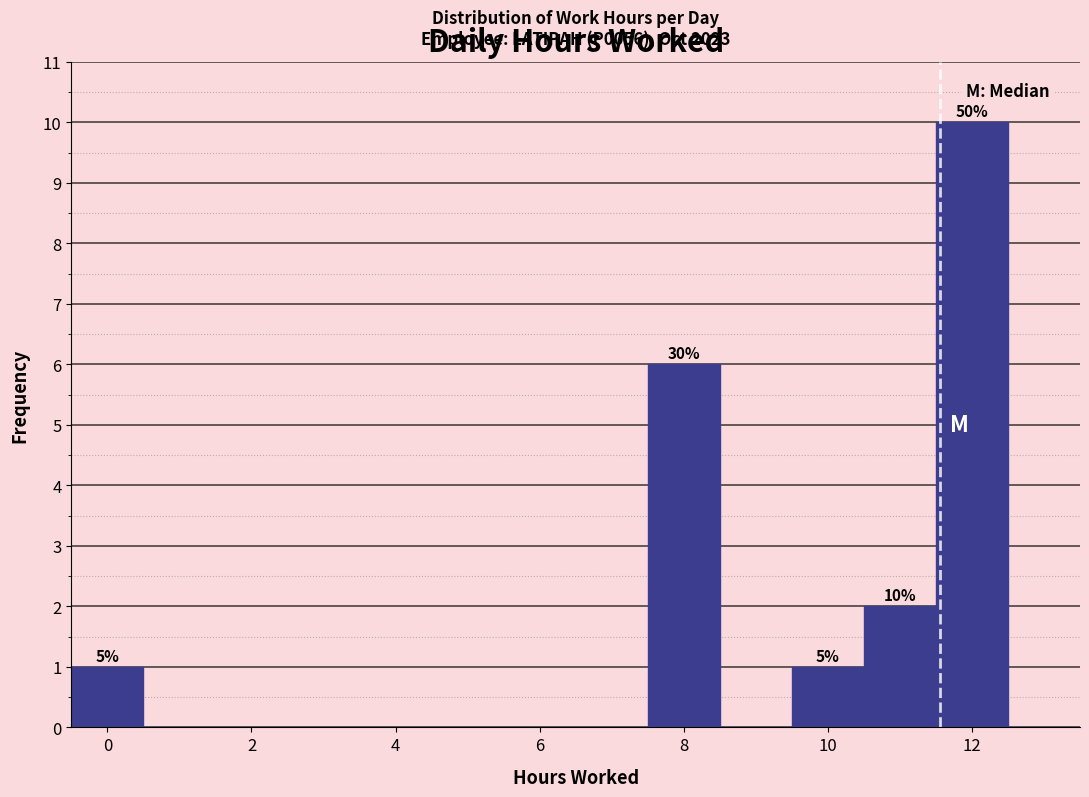

Over which range of the x-axis is the bar tallest?

11.5 to 12.5